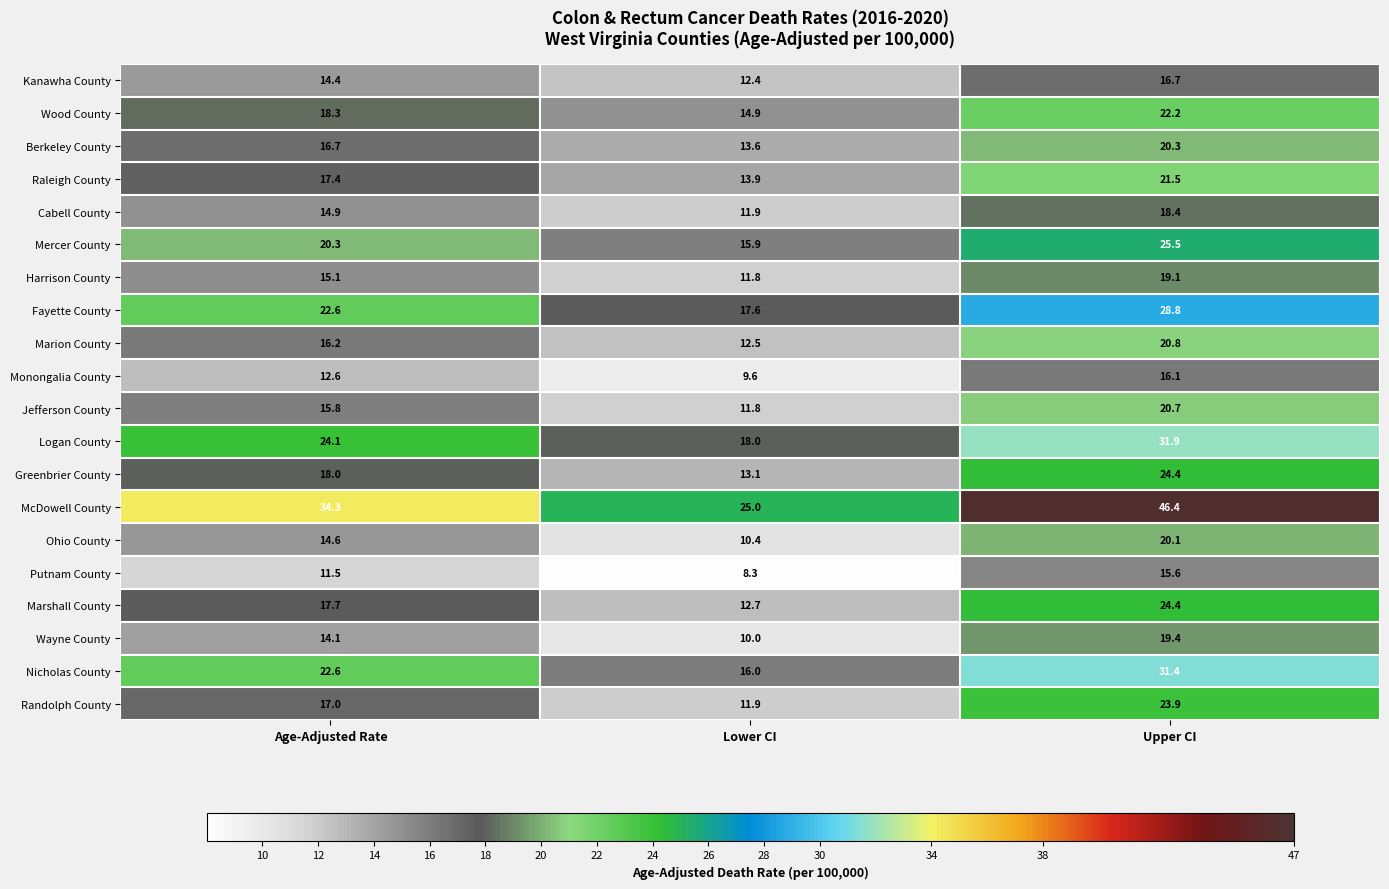

What is the sum of the Nicholas County values at Age-Adjusted Rate and Lower CI?

38.6